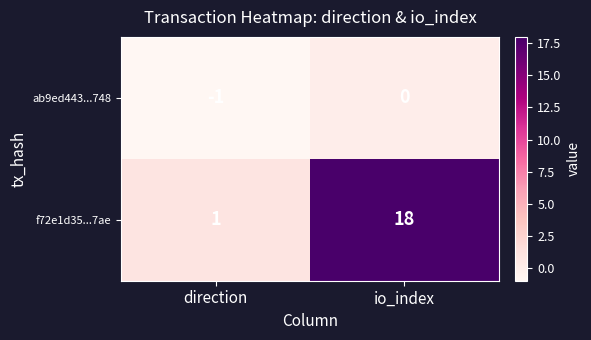

Where is f72e1d35...7ae nearest to the value 9?

direction